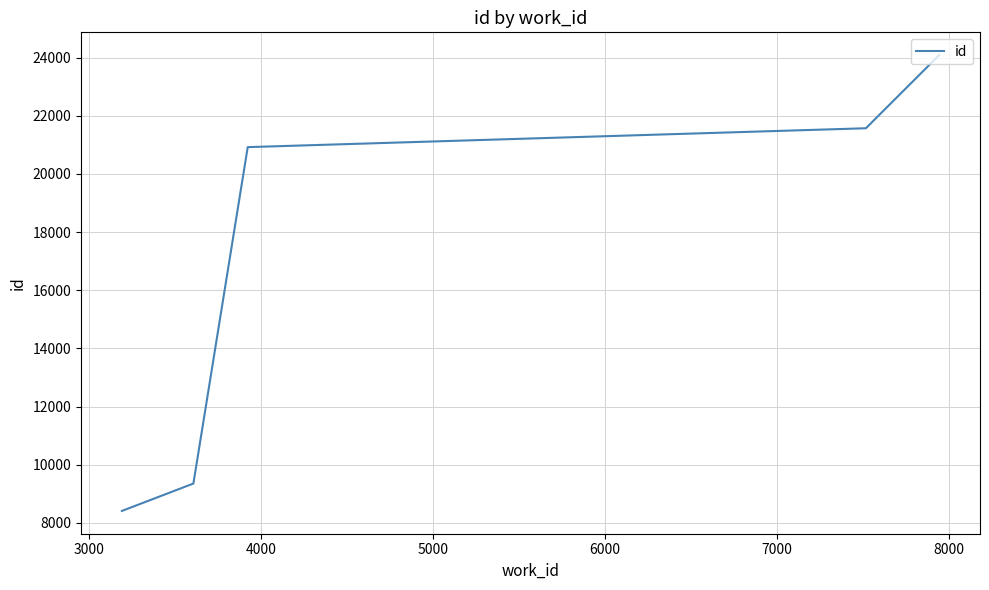

True or false: there are more than 1 points higher than both neighbors.

False